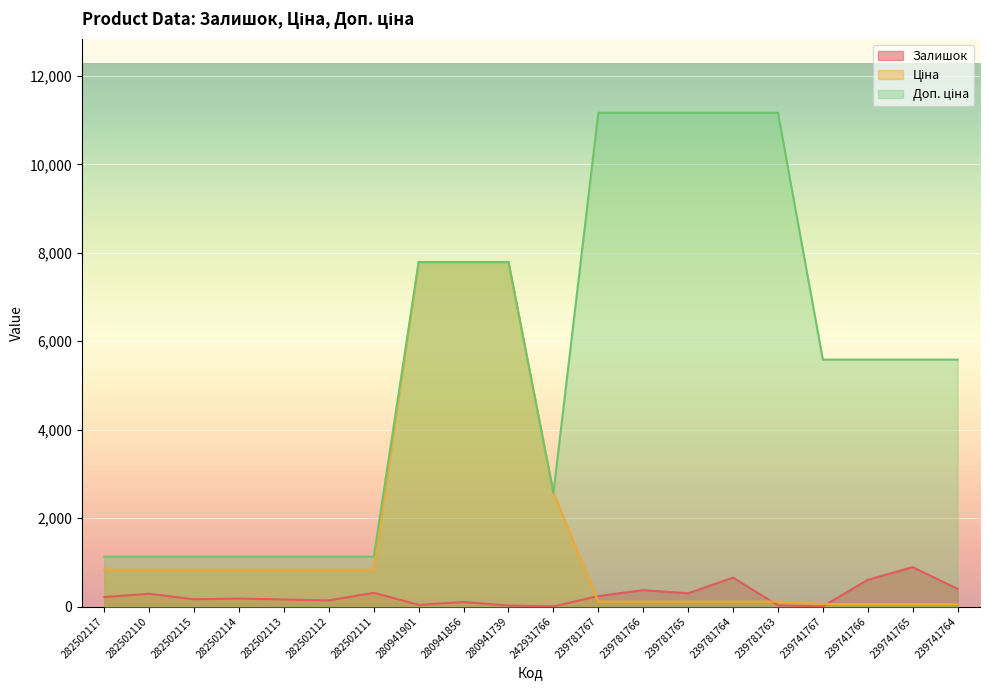

True or false: Ціна has more than 2 interior local peaks.

False